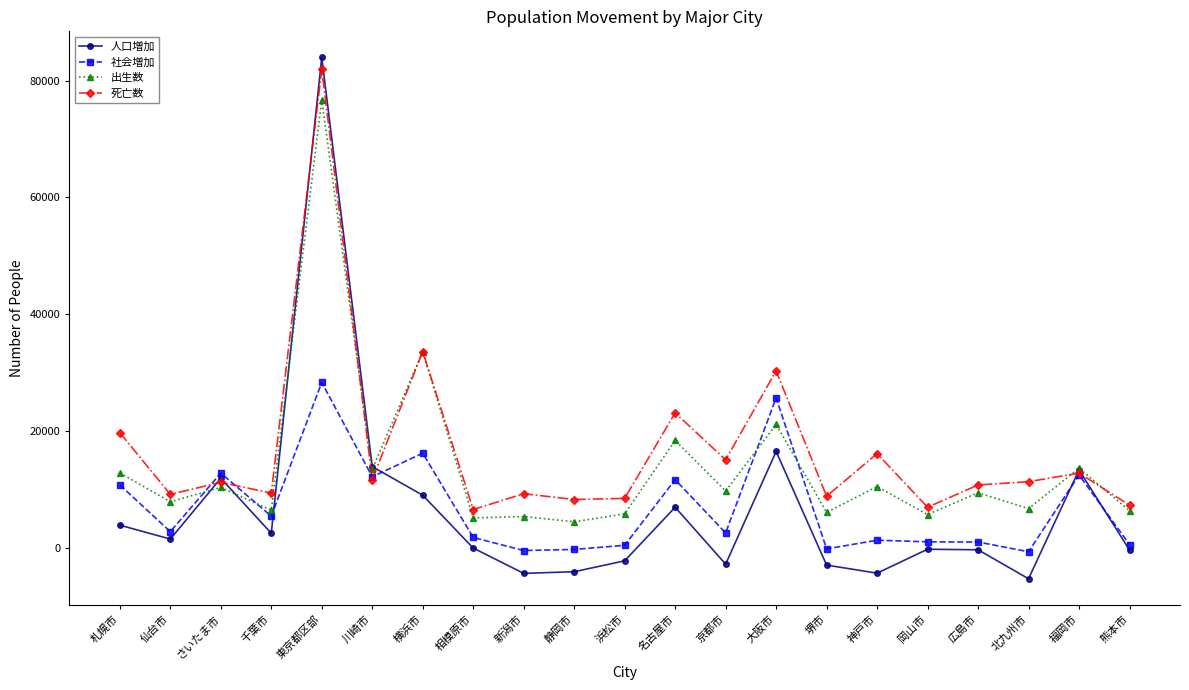

How many series are shown in this chart?

4